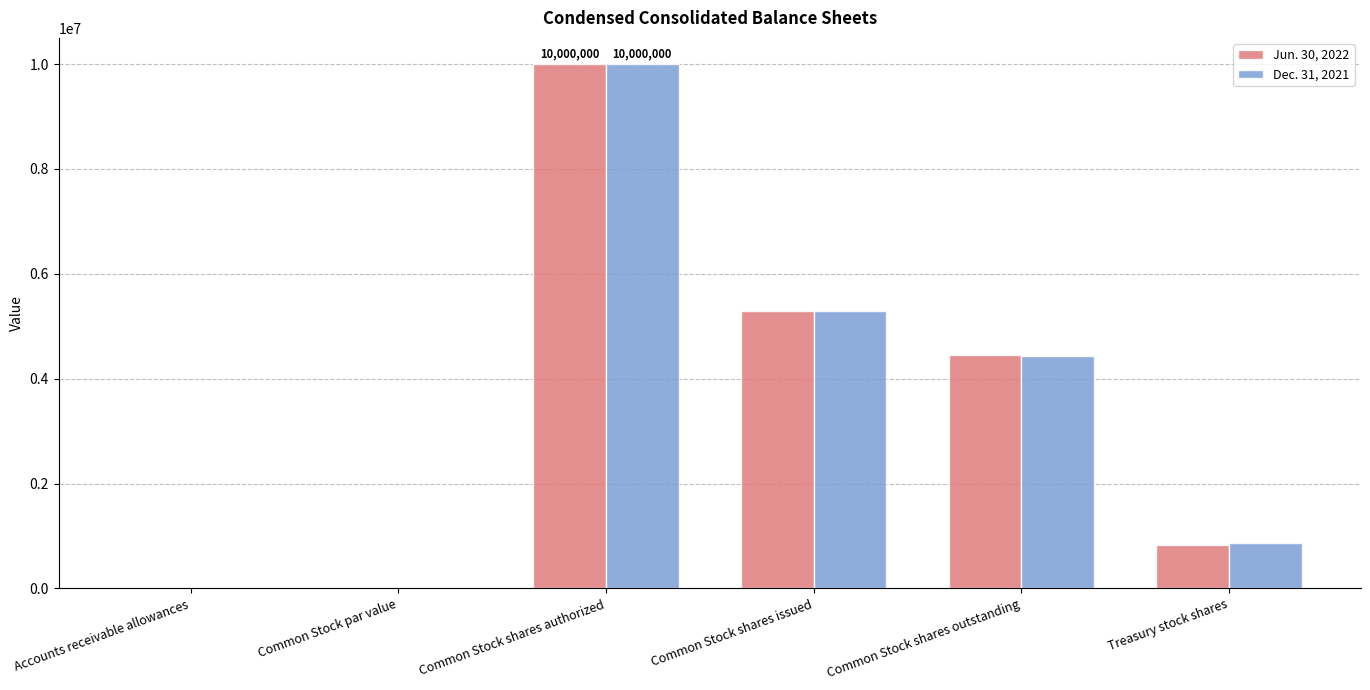

What is the total value across all series at Common Stock shares issued?

10569000.0